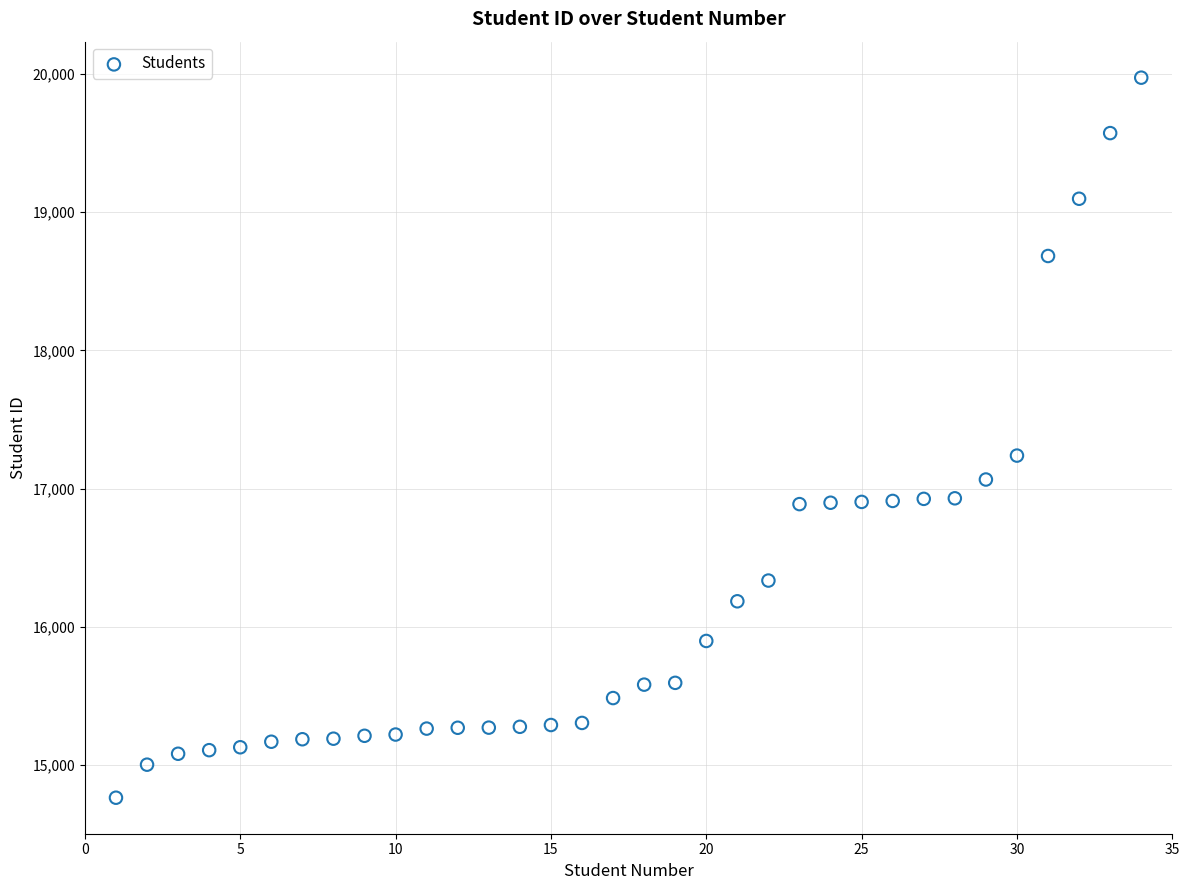

What is the range of Y values (max minus min)?

5209